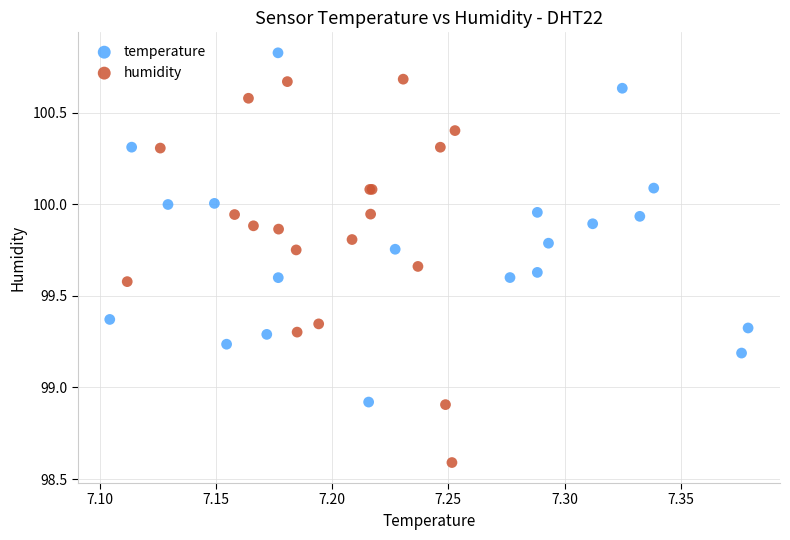

Which series has the widest spread of Y values?

humidity